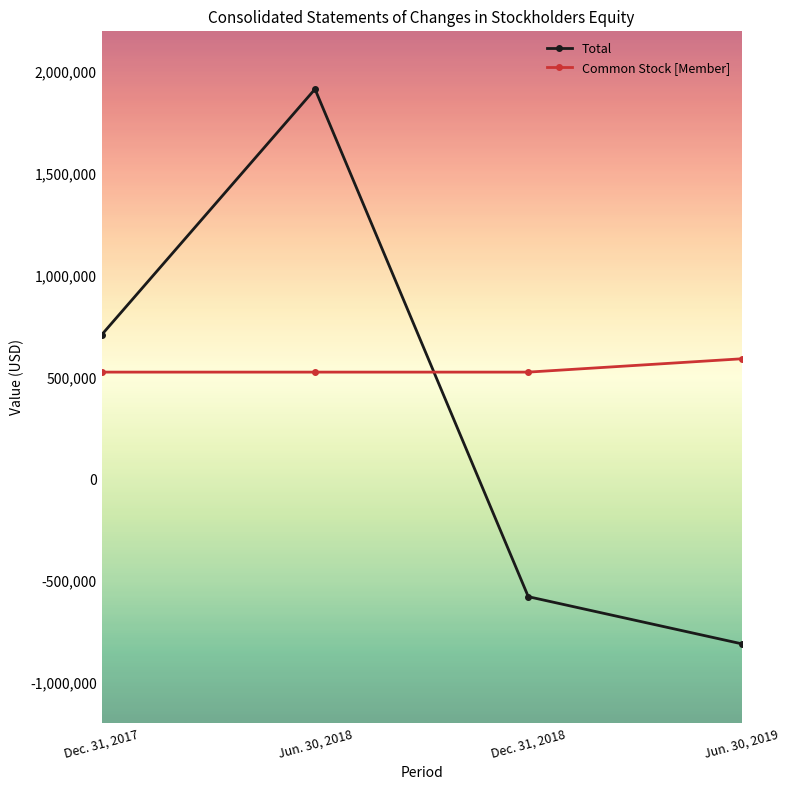

What position from the right is Jun. 30, 2019?

1